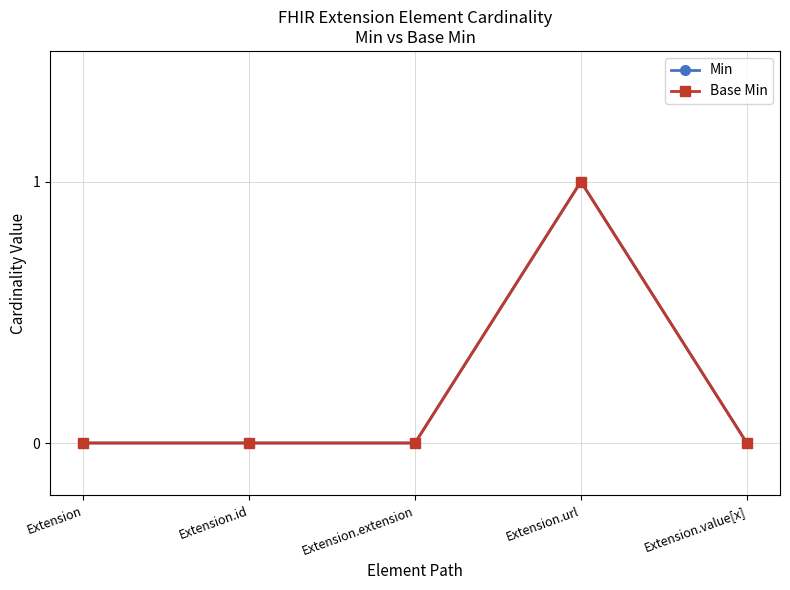

True or false: Base Min and Min intersect in this chart.

False